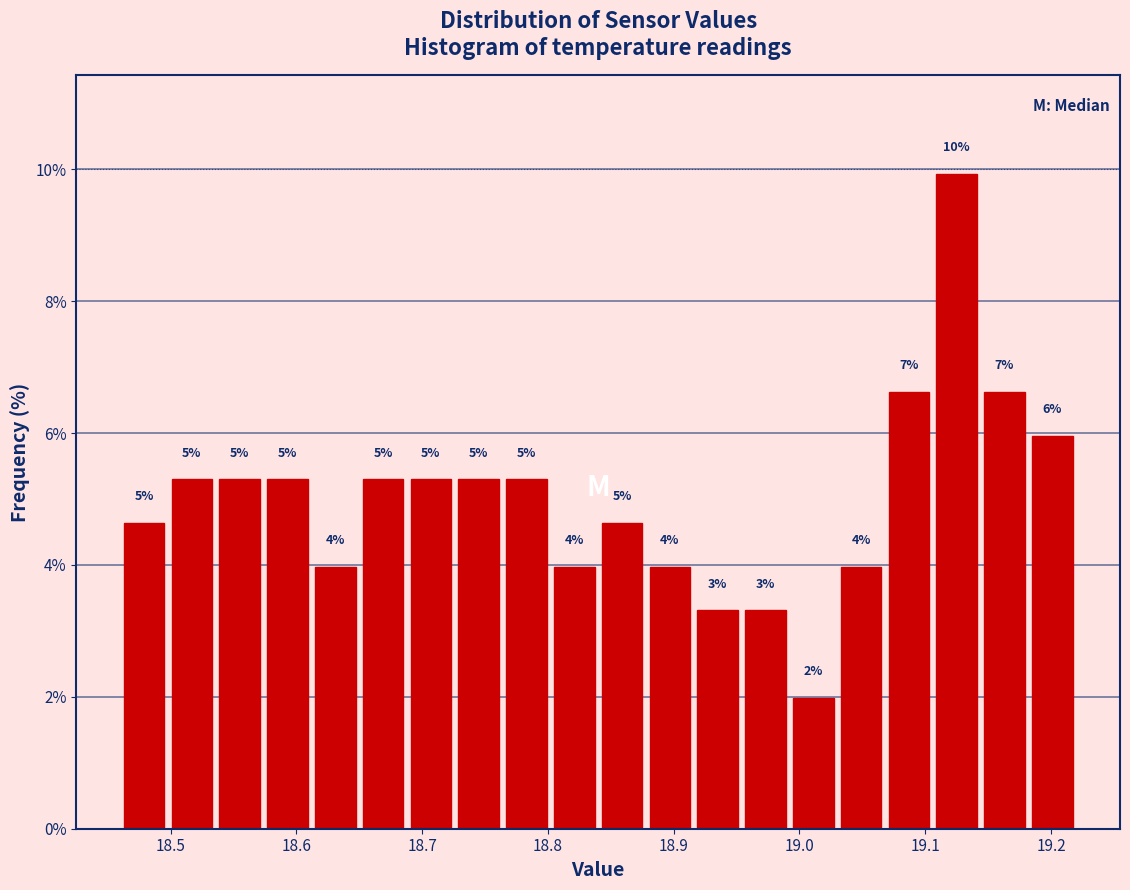

Around what value on the x-axis is the tallest bar? Give the approximate position of its centre, as read against the axis.

19.13